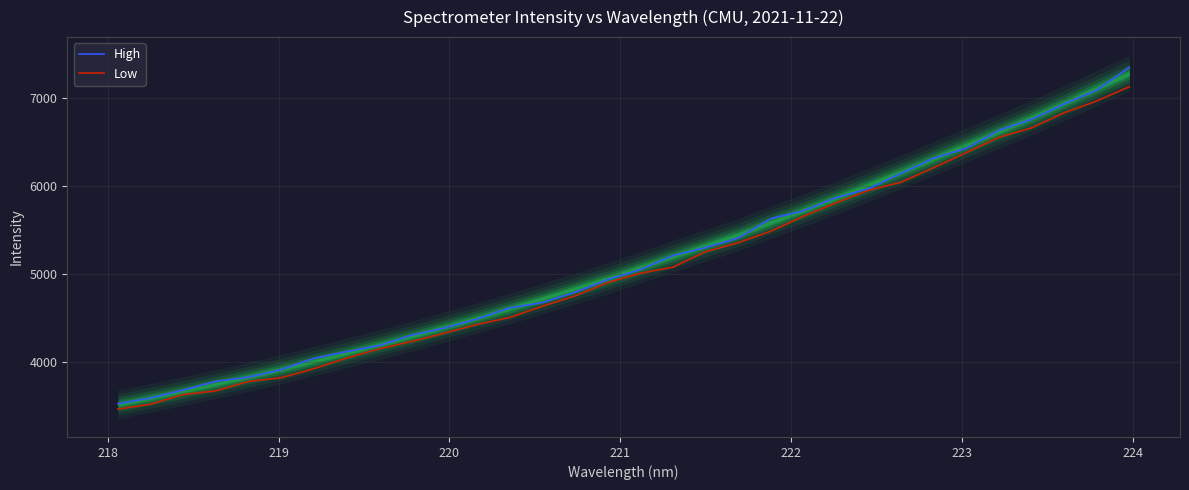

What is the difference between the maximum and minimum values in the High series?

3824.9